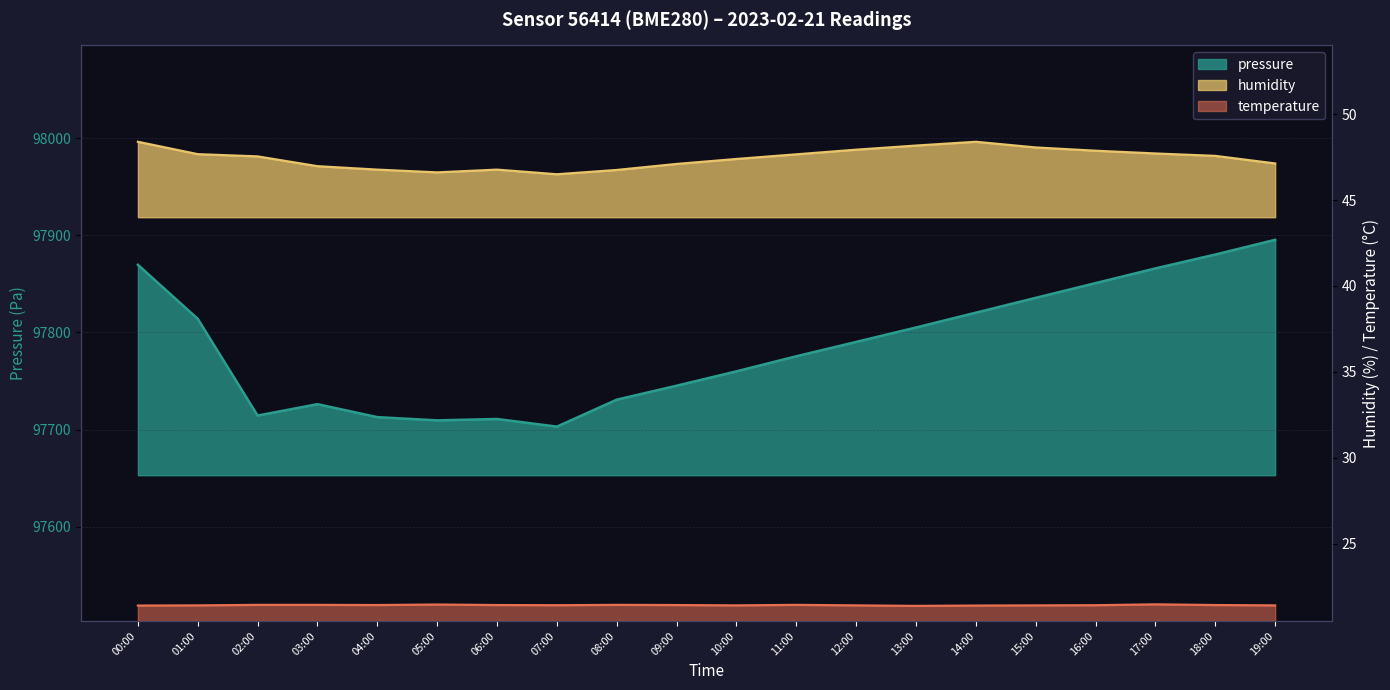

What is the label of the 10th point from the right?

10:00